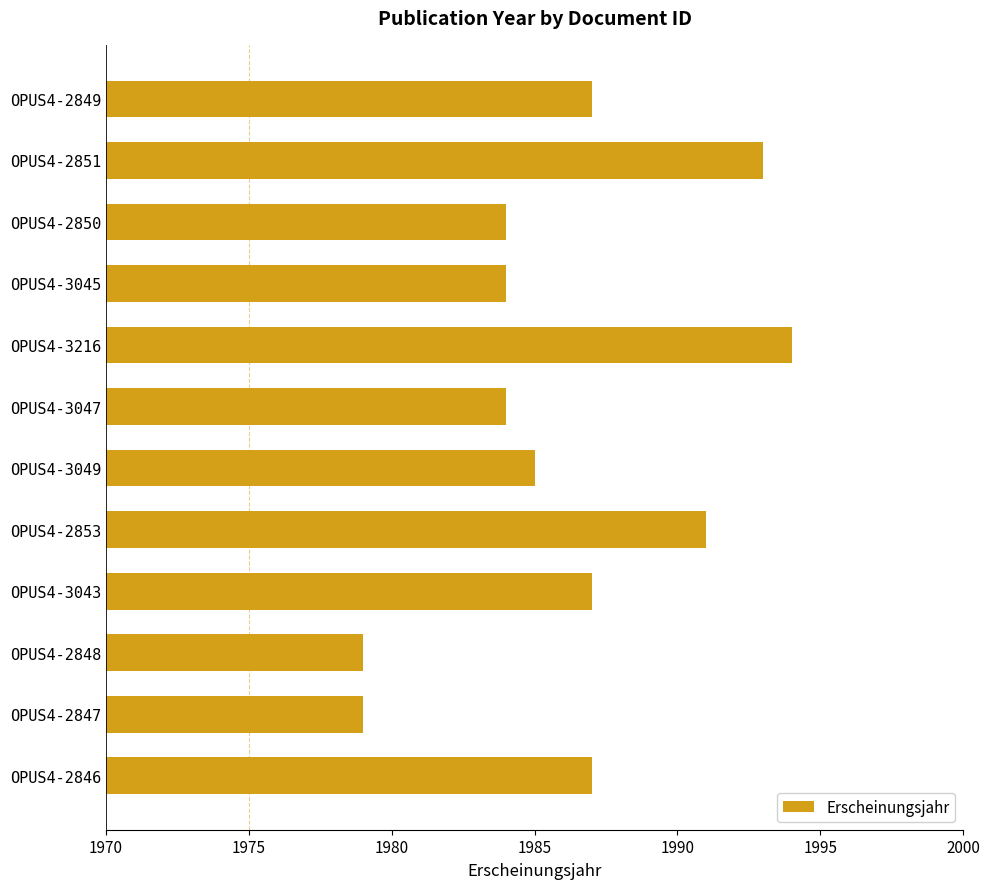

What is the difference between the maximum and minimum values?

15